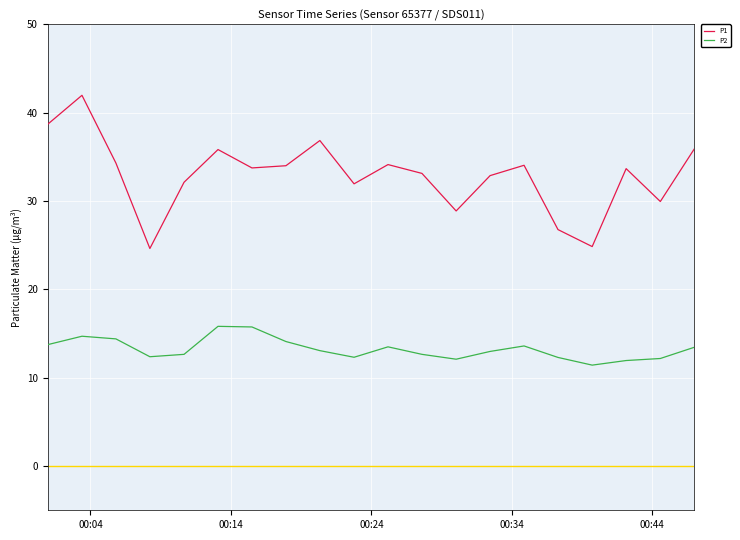

What is the greatest value displayed?

42.0